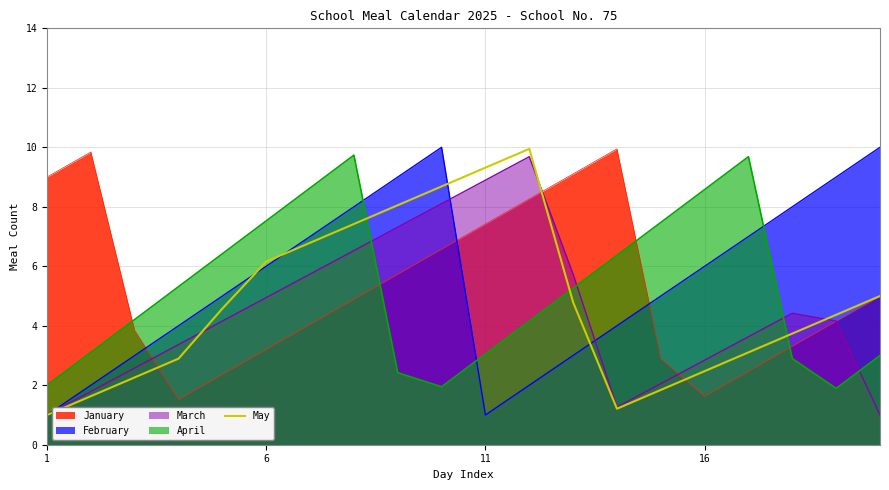

What is the lowest value of the May series?

1.0